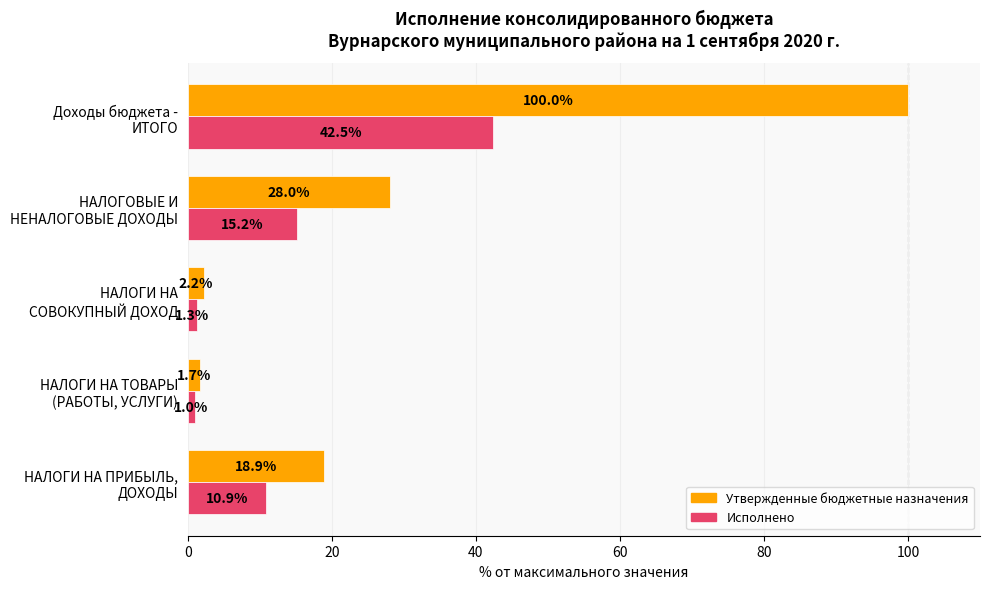

What is the difference between the maximum and second lowest values in the Утвержденные бюджетные назначения series?

97.8